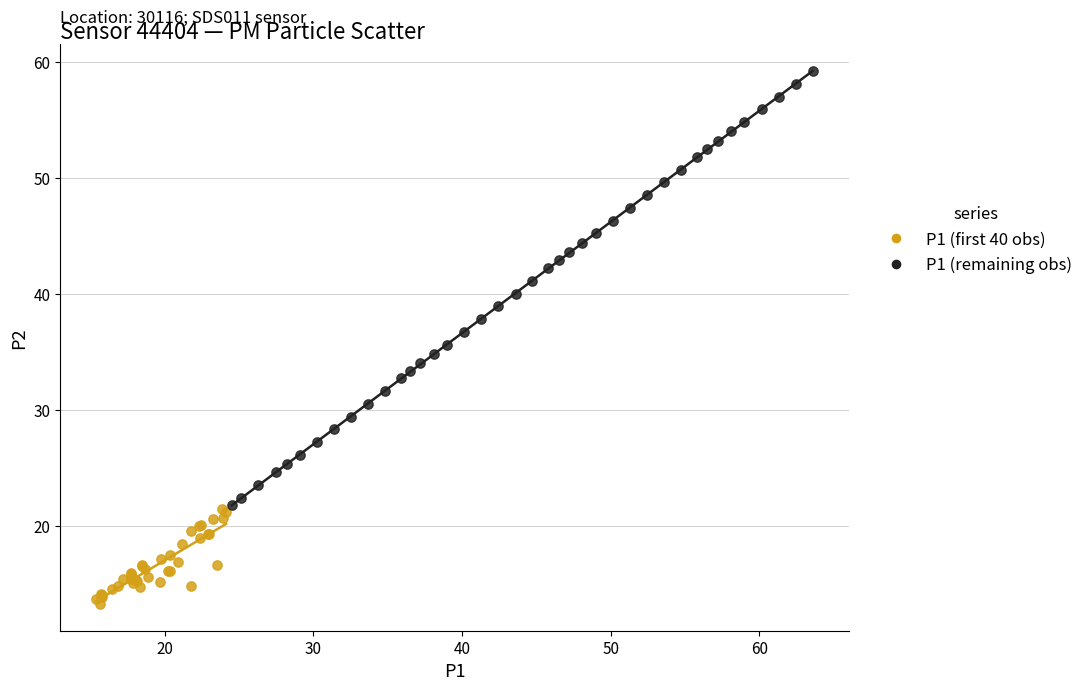

What are all the series names shown in the legend?

P1 (first 40 obs), P1 (remaining obs)